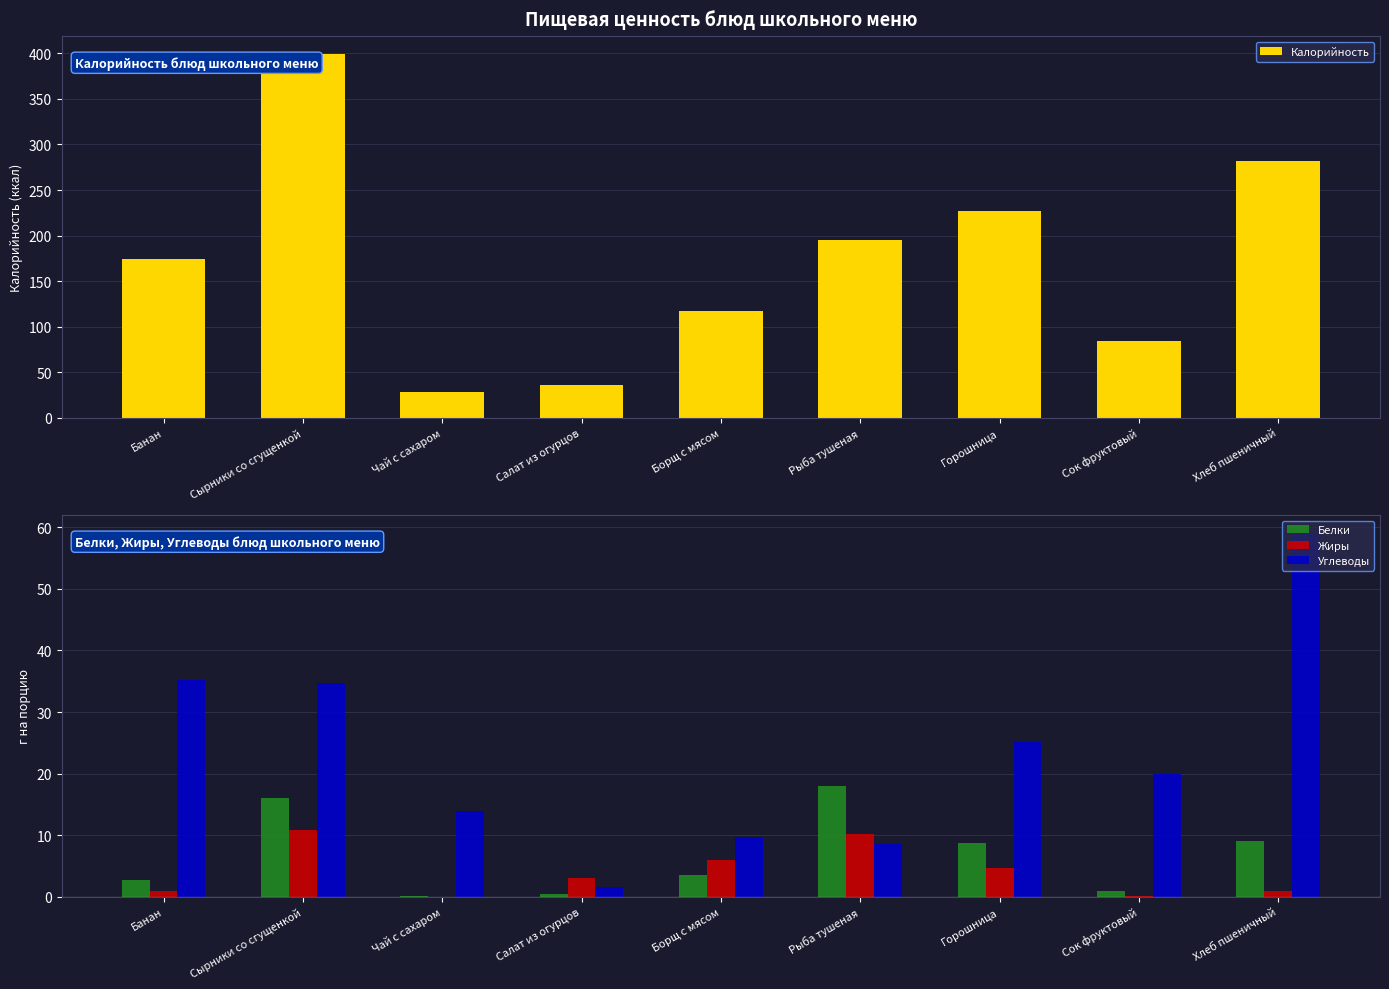

Reading left to right, list all the values displayed in this chart.

Калорийность: Банан=174.8	Сырники со сгущенкой=399.0	Чай с сахаром=28.0	Салат из огурцов=35.9	Борщ с мясом=117.0	Рыба тушеная=195.0	Горошница=226.7	Сок фруктовый=84.8	Хлеб пшеничный=282.0
Белки: Банан=2.8	Сырники со сгущенкой=16.0	Чай с сахаром=0.2	Салат из огурцов=0.5	Борщ с мясом=3.5	Рыба тушеная=18.0	Горошница=8.8	Сок фруктовый=1.0	Хлеб пшеничный=9.1
Жиры: Банан=0.9	Сырники со сгущенкой=10.8	Чай с сахаром=0.0	Салат из огурцов=3.1	Борщ с мясом=6.0	Рыба тушеная=10.2	Горошница=4.7	Сок фруктовый=0.2	Хлеб пшеничный=1.0
Углеводы: Банан=35.1	Сырники со сгущенкой=34.7	Чай с сахаром=14.0	Салат из огурцов=1.6	Борщ с мясом=9.8	Рыба тушеная=8.5	Горошница=25.1	Сок фруктовый=20.0	Хлеб пшеничный=59.0